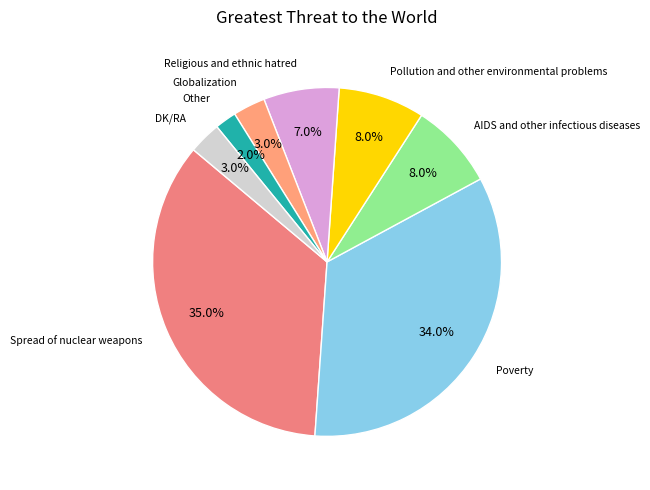

Approximately how many times larger is the value at Poverty compared to Spread of nuclear weapons?

1.0